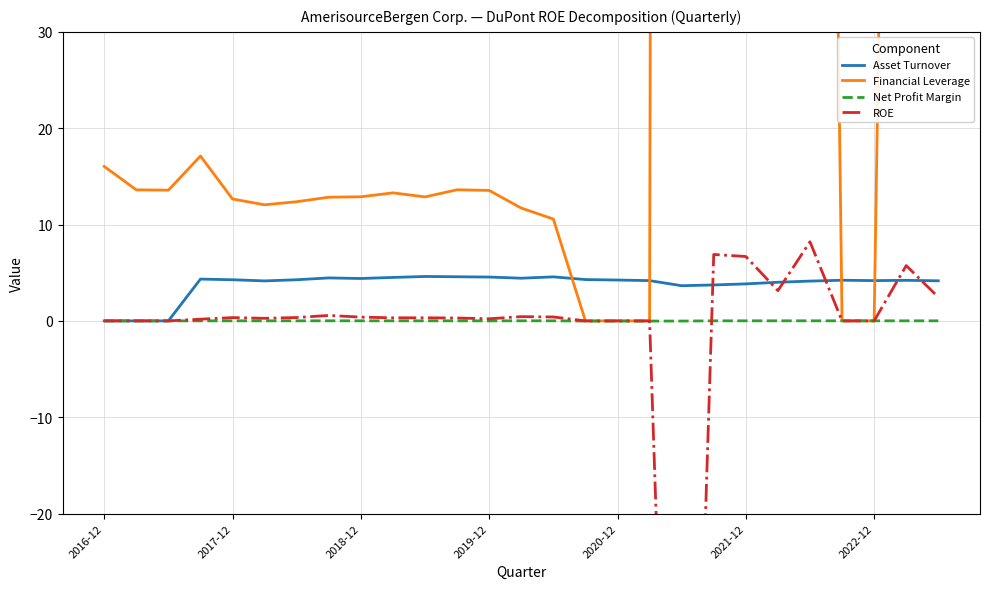

The Net Profit Margin series shows 0.0 at 2017-12. True or false?

True